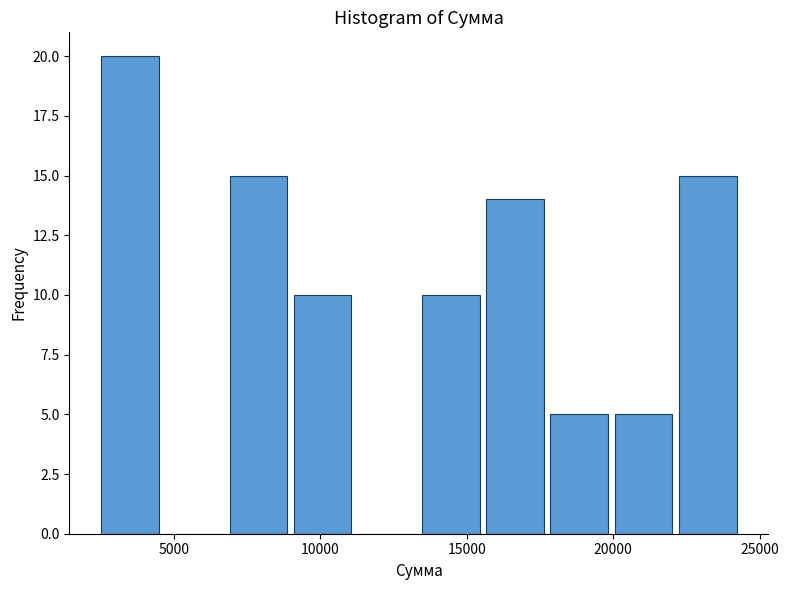

Which range on the x-axis has the tallest bar?

2500 to 4500